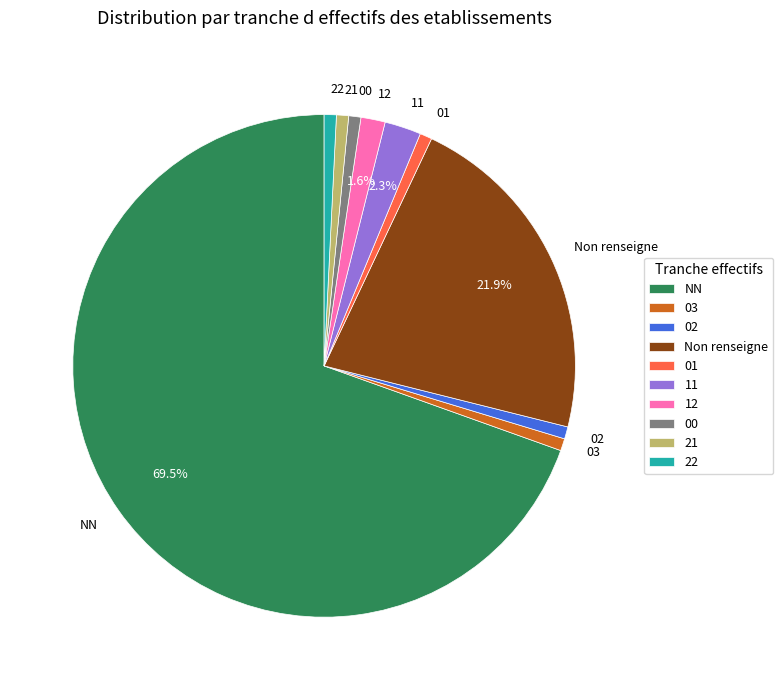

Does 01 account for over 50% of the chart?

No